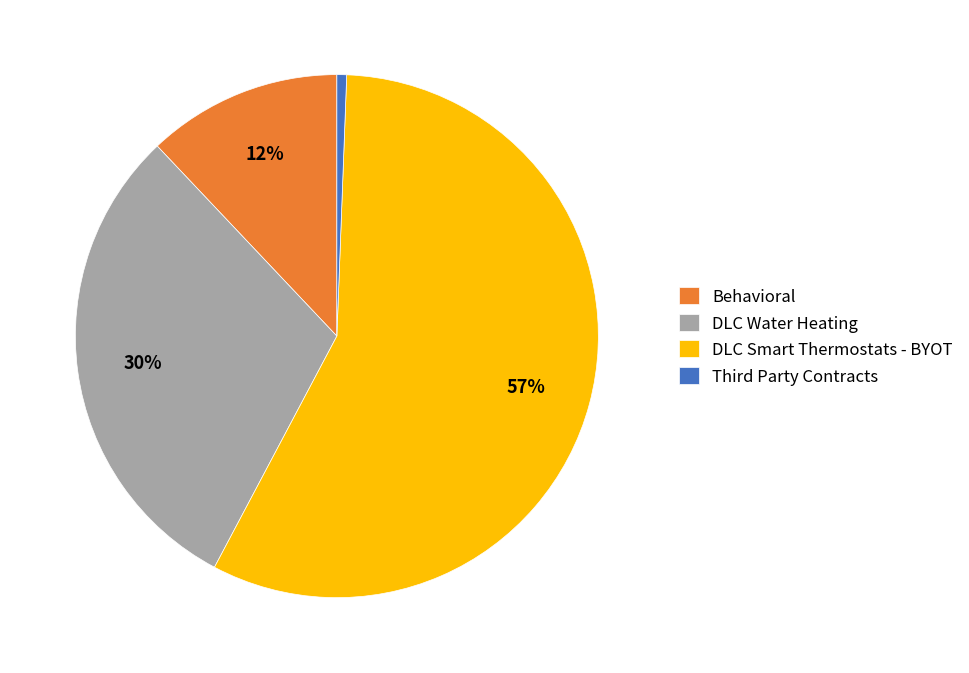

Which slice represents more than half of the pie?

DLC Smart Thermostats - BYOT